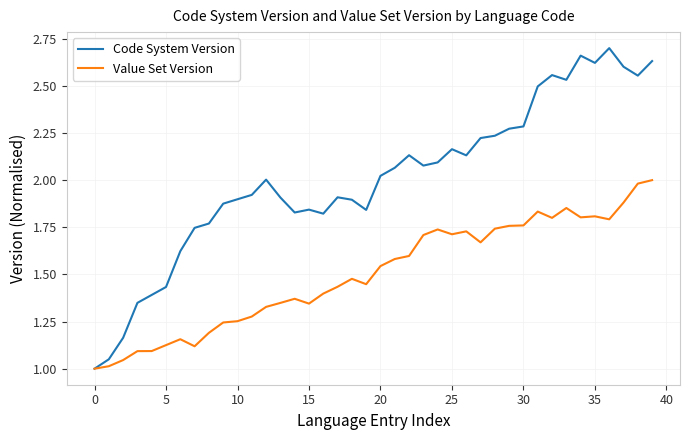

Rank the series by their maximum value, from highest to lowest.

Code System Version, Value Set Version